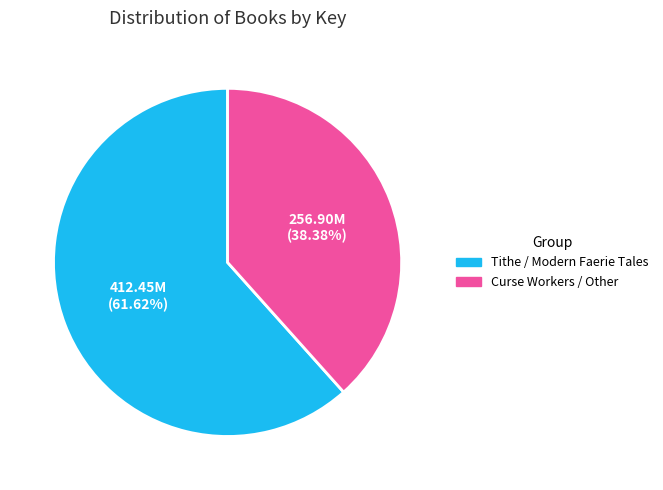

To the nearest percent, what is the difference between the largest and smallest slice percentages?

23%